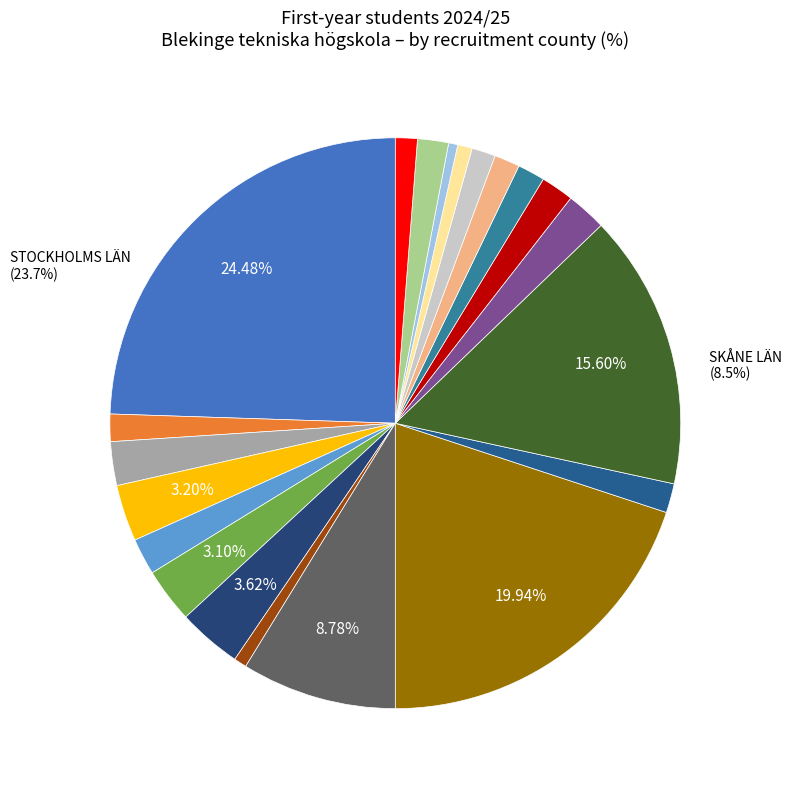

To the nearest percent, what is the combined percentage of KRONOBERGS LÄN and VÄSTRA GÖTALANDS LÄN?

4%